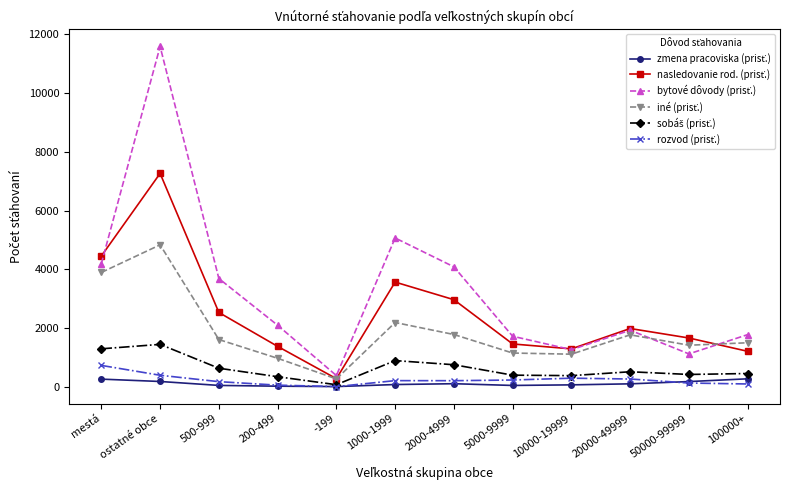

What is the greatest value displayed?

11585